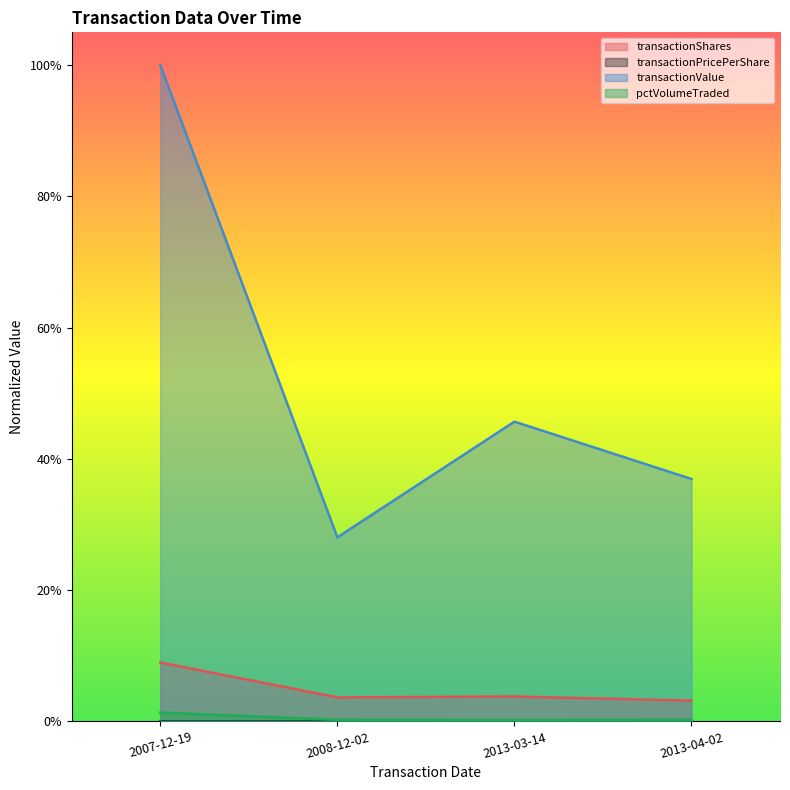

What is the greatest value displayed?

1.0